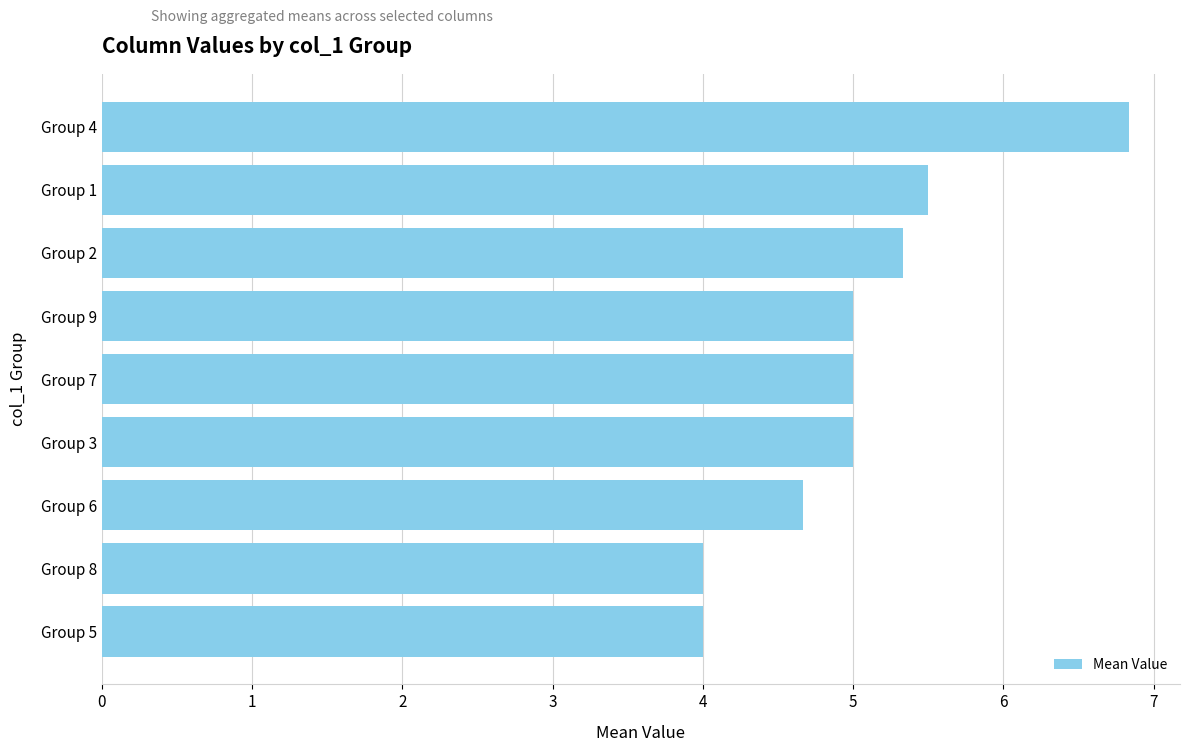

What is the label of the 9th bar from the bottom?

Group 4